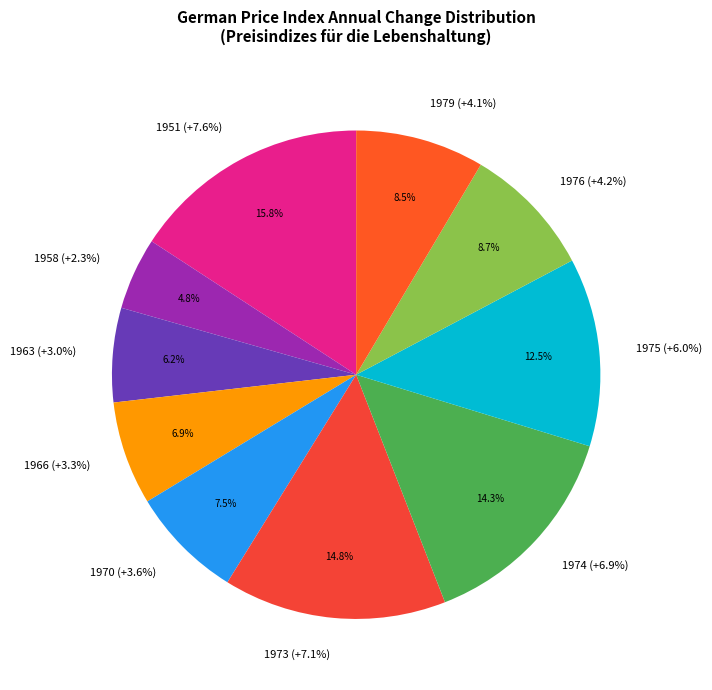

Is there a majority slice in this chart?

No